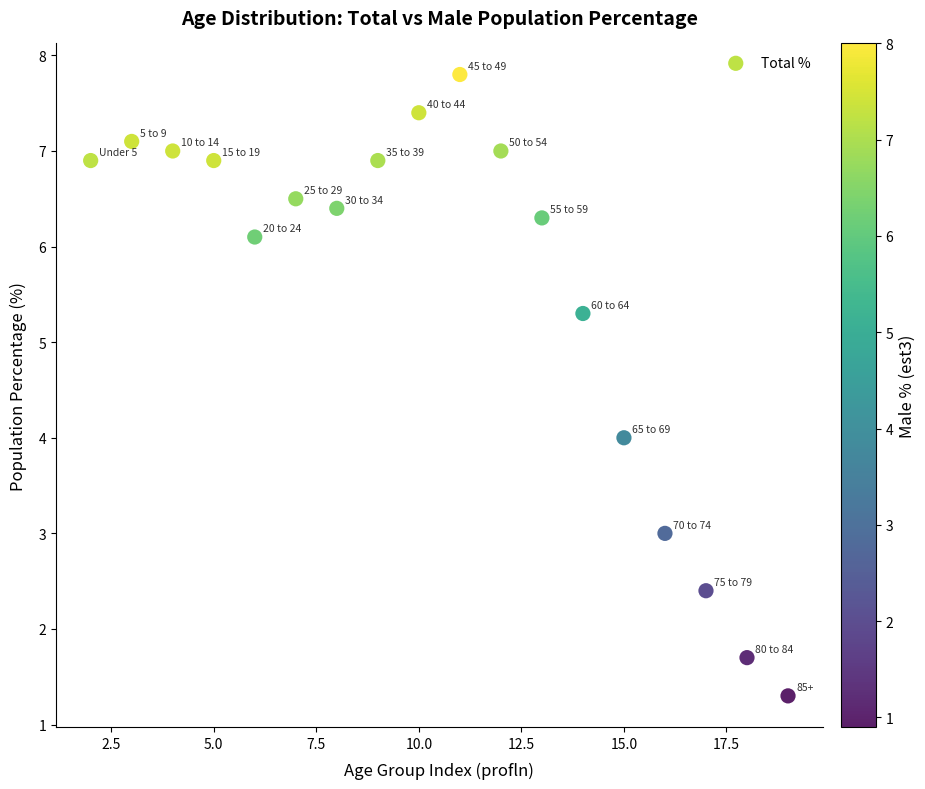

How many points are shown in the scatter plot?

18